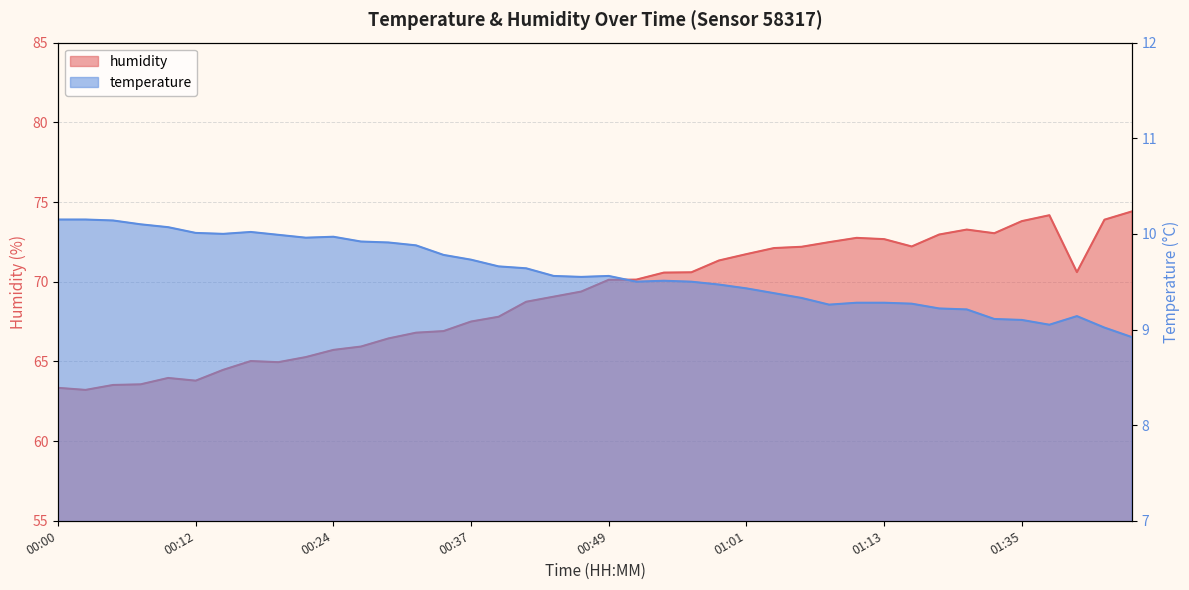

Reading left to right, extract all data points from this chart.

temperature: 00:00=10.2	00:02=10.2	00:05=10.1	00:07=10.1	00:10=10.1	00:12=10.0	00:15=10.0	00:17=10.0	00:20=10.0	00:22=10.0	00:24=10.0	00:27=9.9	00:29=9.9	00:32=9.9	00:34=9.8	00:37=9.7	00:39=9.7	00:41=9.6	00:44=9.6	00:46=9.6	00:49=9.6	00:51=9.5	00:54=9.5	00:56=9.5	00:58=9.5	01:01=9.4	01:03=9.4	01:06=9.3	01:08=9.3	01:11=9.3	01:13=9.3	01:20=9.3	01:22=9.2	01:30=9.2	01:32=9.1	01:35=9.1	01:37=9.1	01:40=9.1	01:42=9.0	01:45=8.9
humidity: 00:00=63.3	00:02=63.2	00:05=63.5	00:07=63.6	00:10=64.0	00:12=63.8	00:15=64.5	00:17=65.0	00:20=65.0	00:22=65.3	00:24=65.7	00:27=65.9	00:29=66.4	00:32=66.8	00:34=66.9	00:37=67.5	00:39=67.8	00:41=68.7	00:44=69.1	00:46=69.4	00:49=70.1	00:51=70.1	00:54=70.6	00:56=70.6	00:58=71.3	01:01=71.7	01:03=72.1	01:06=72.2	01:08=72.5	01:11=72.8	01:13=72.7	01:20=72.2	01:22=73.0	01:30=73.3	01:32=73.0	01:35=73.8	01:37=74.2	01:40=70.6	01:42=73.9	01:45=74.4